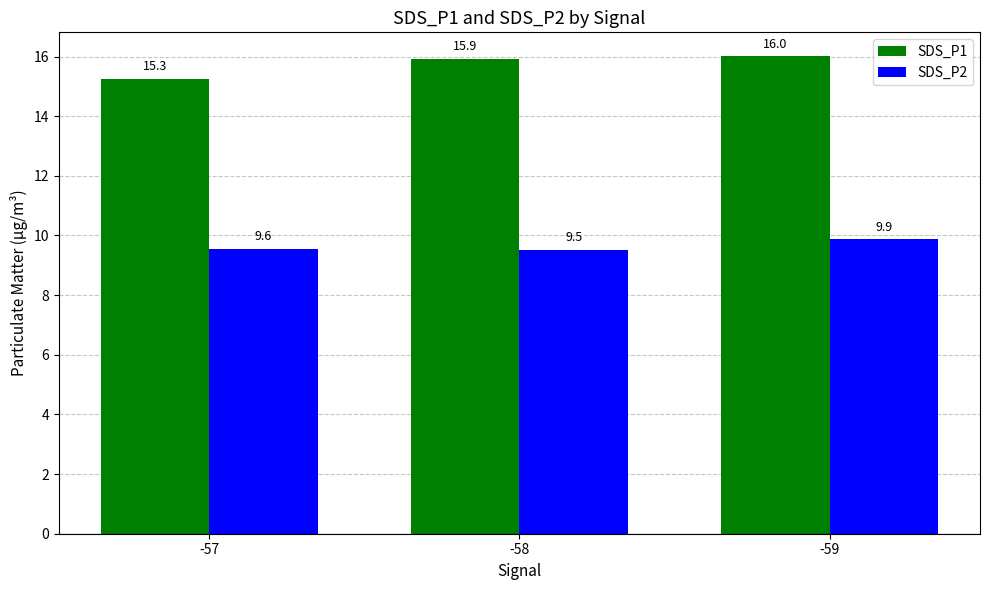

Which series changed the most between -57 and -58?

SDS_P1